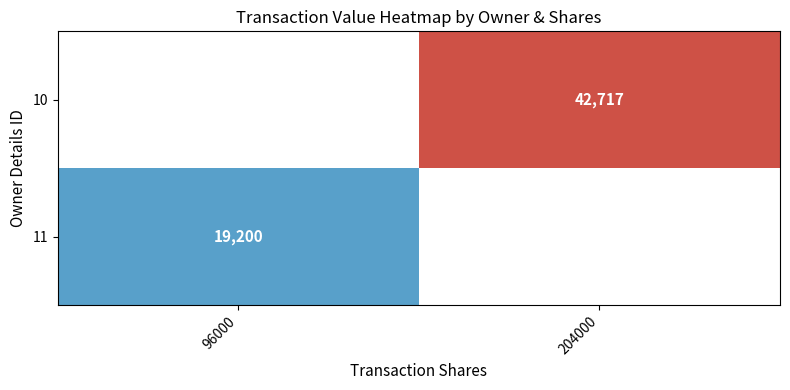

True or false: 10 has a value of 42717 at 204000.

True